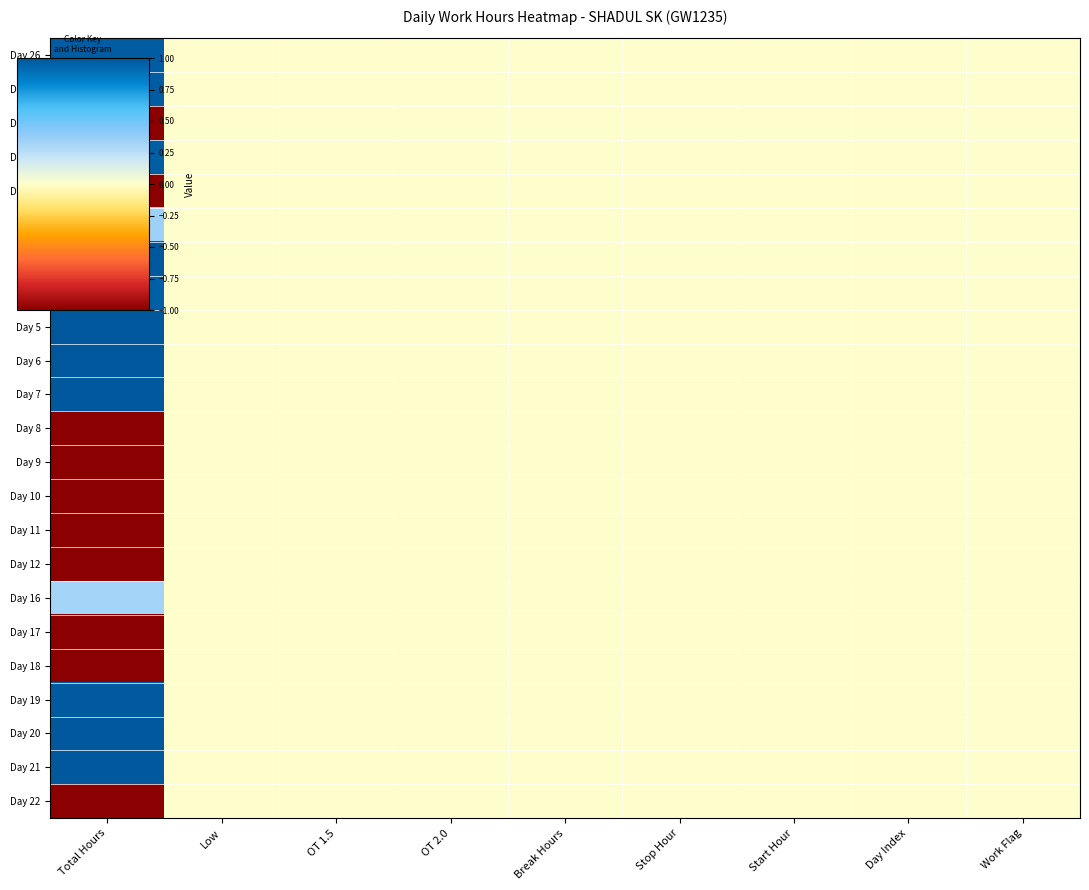

What is the minimum value shown in the chart?

-1.0